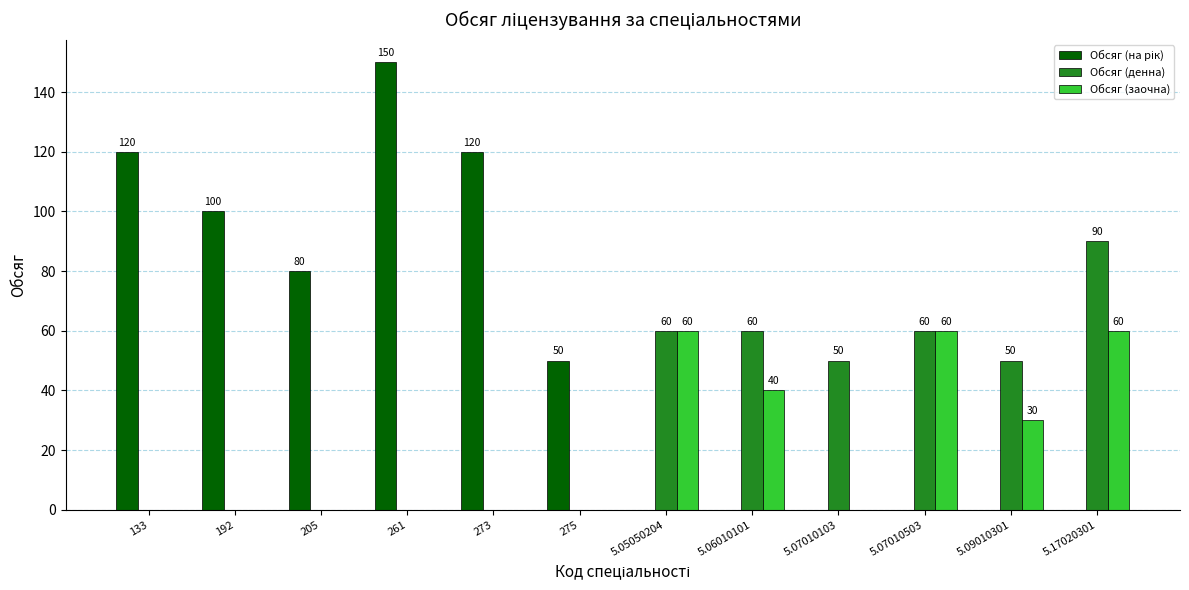

What is the total value across all series at 5.07010503?

120